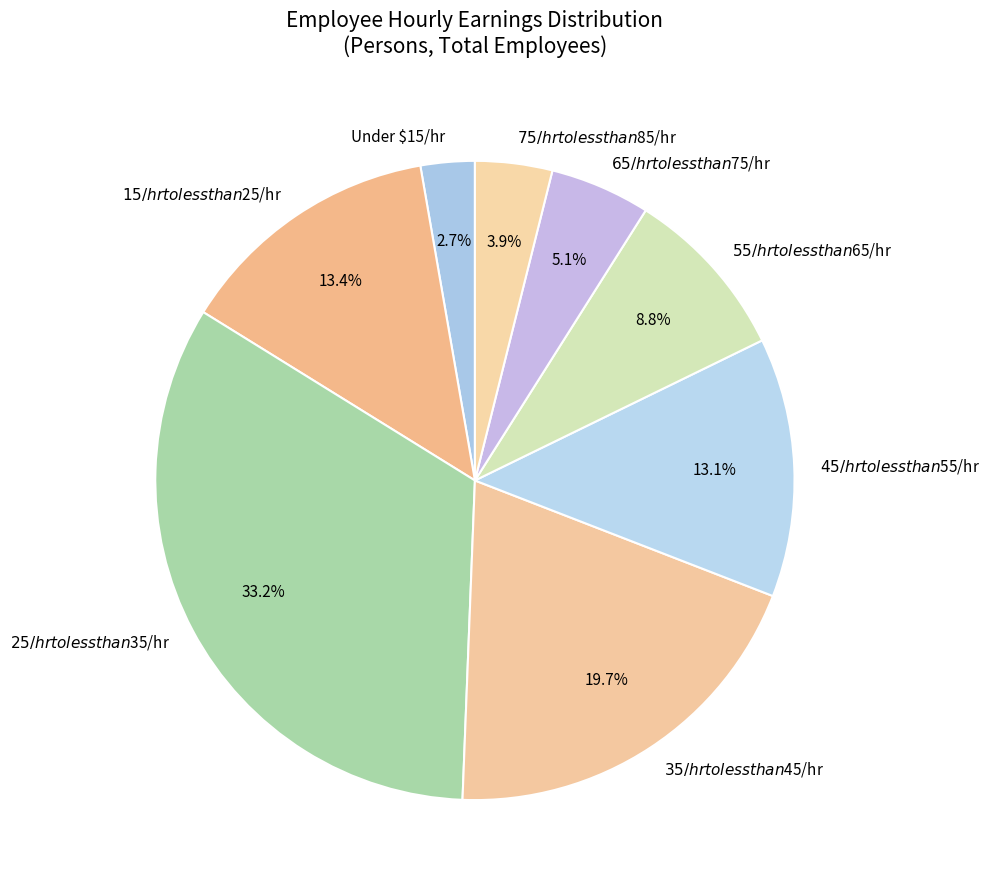

To the nearest percent, what portion does $65/hr to less than $75/hr represent?

5%